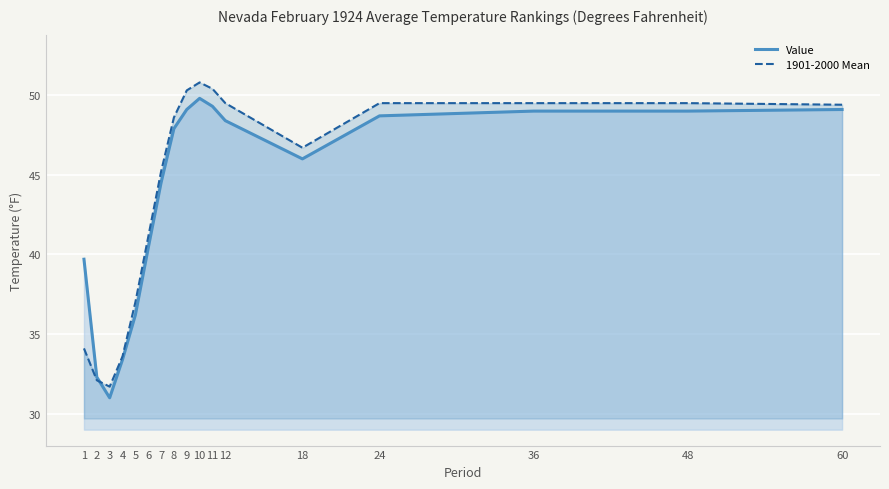

List the labels in order of Value value, smallest first.

3, 2, 4, 5, 1, 6, 7, 18, 8, 12, 24, 36, 48, 9, 60, 11, 10